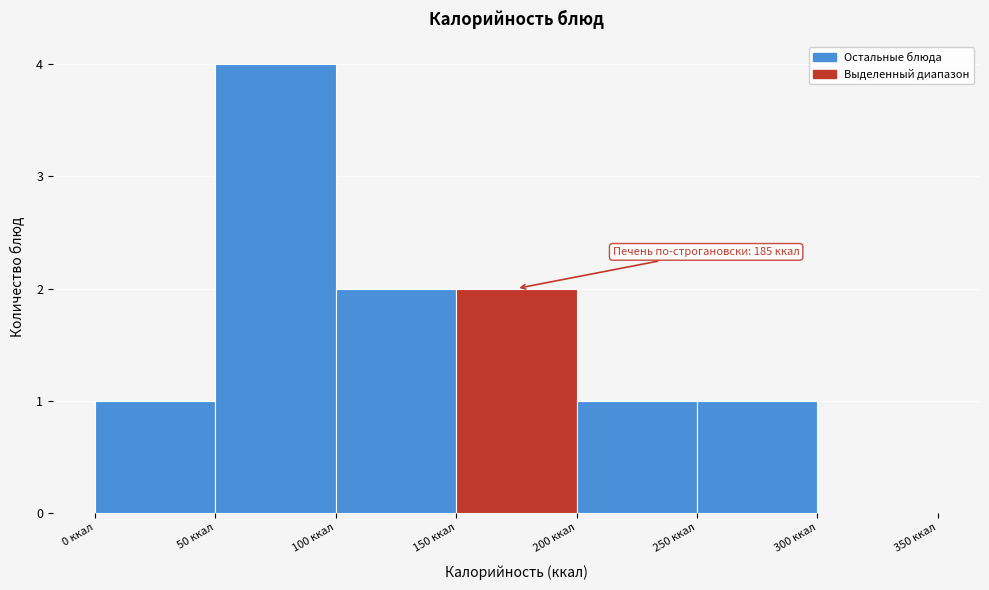

Over which range of the x-axis is the bar tallest?

50 to 100